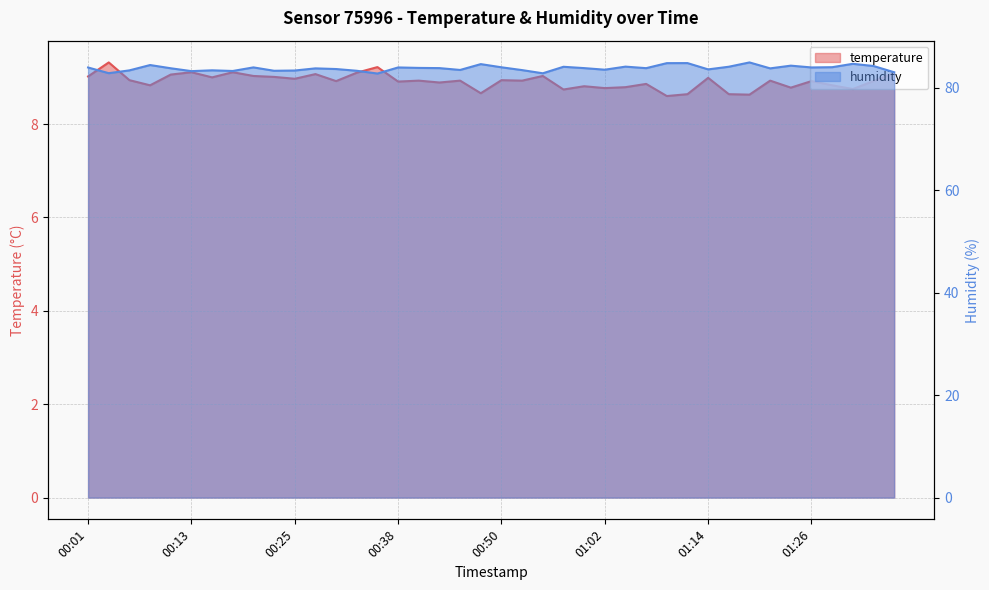

Which series has the largest total across all categories?

humidity